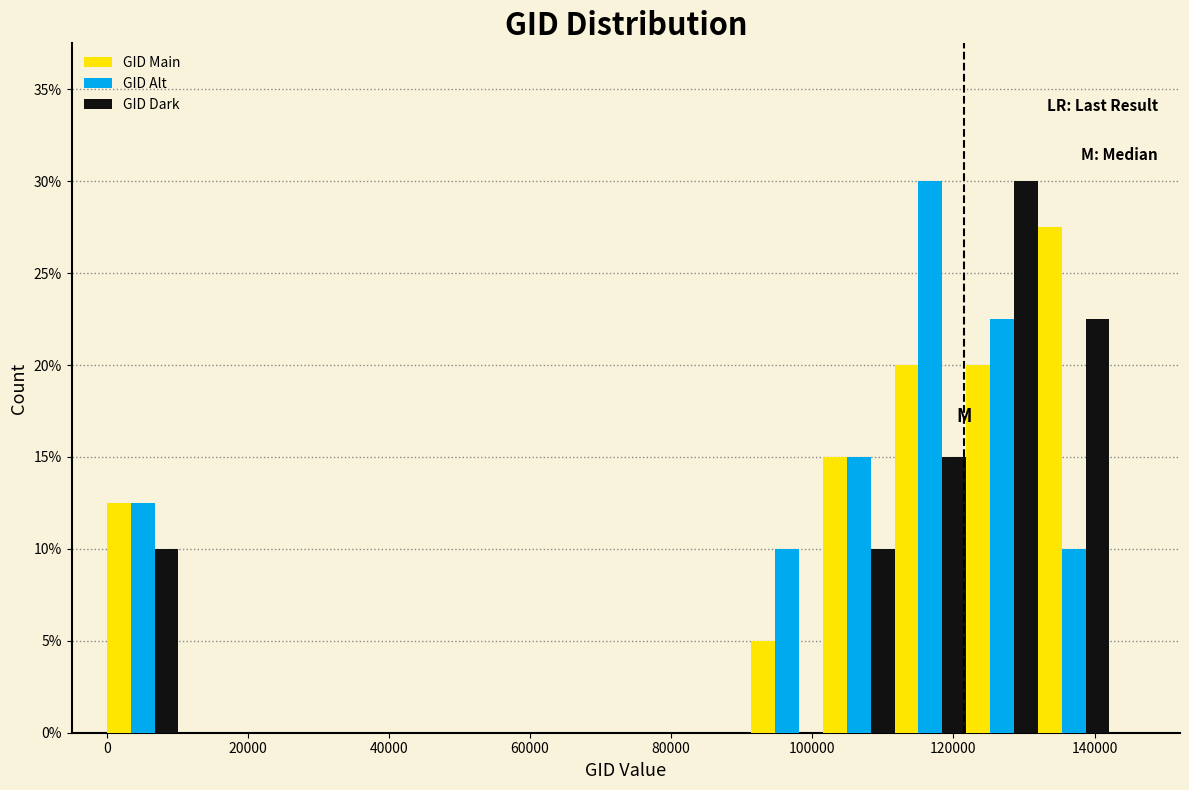

In the GID Alt series, which range on the x-axis has the tallest bar?

112000 to 122000